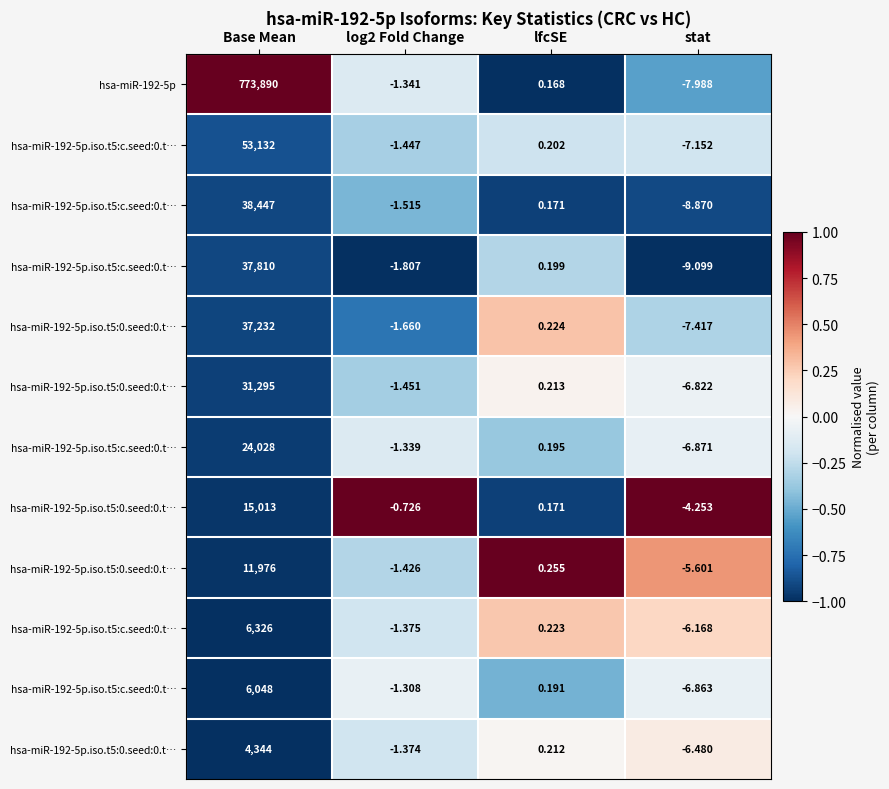

Count the number of categories in the chart.

4